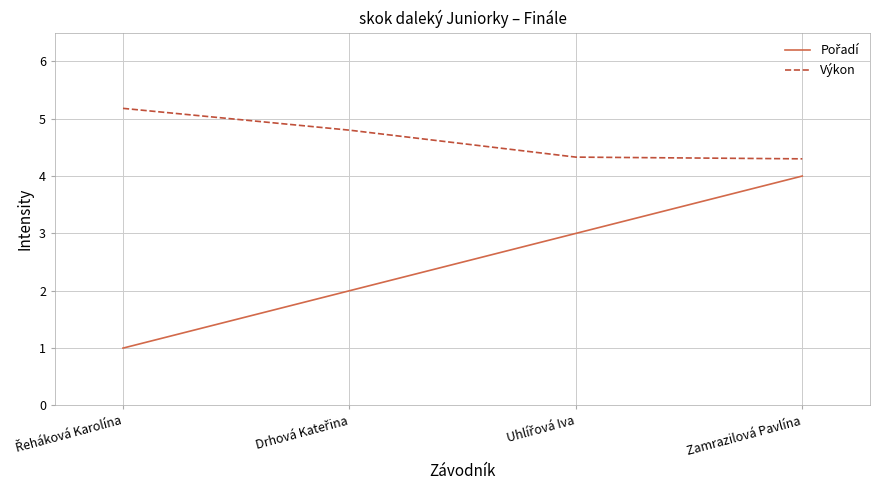

True or false: Výkon has a value of 4.3 at Zamrazilová Pavlína.

True